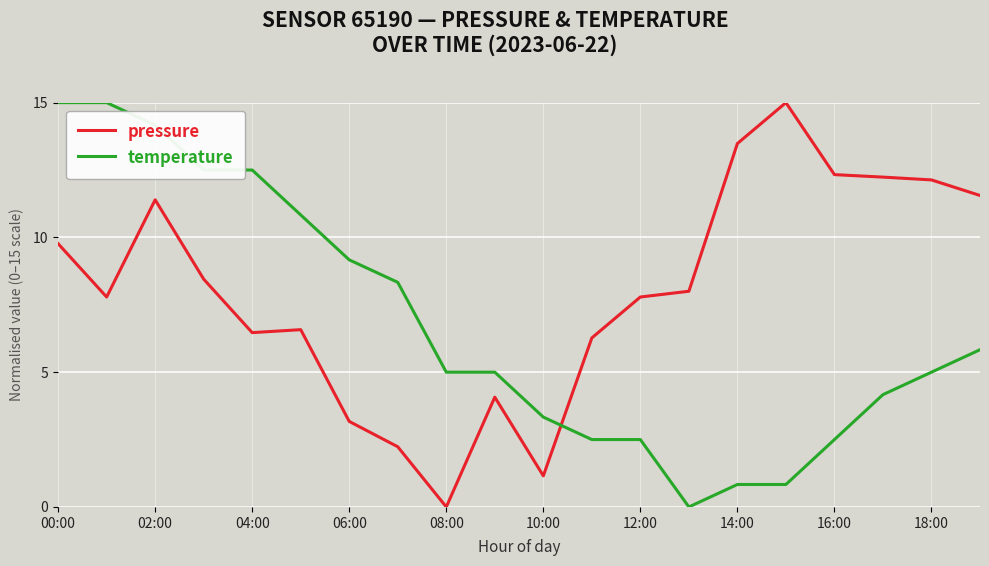

Which series ends up on top after the final intersection of temperature and pressure?

pressure